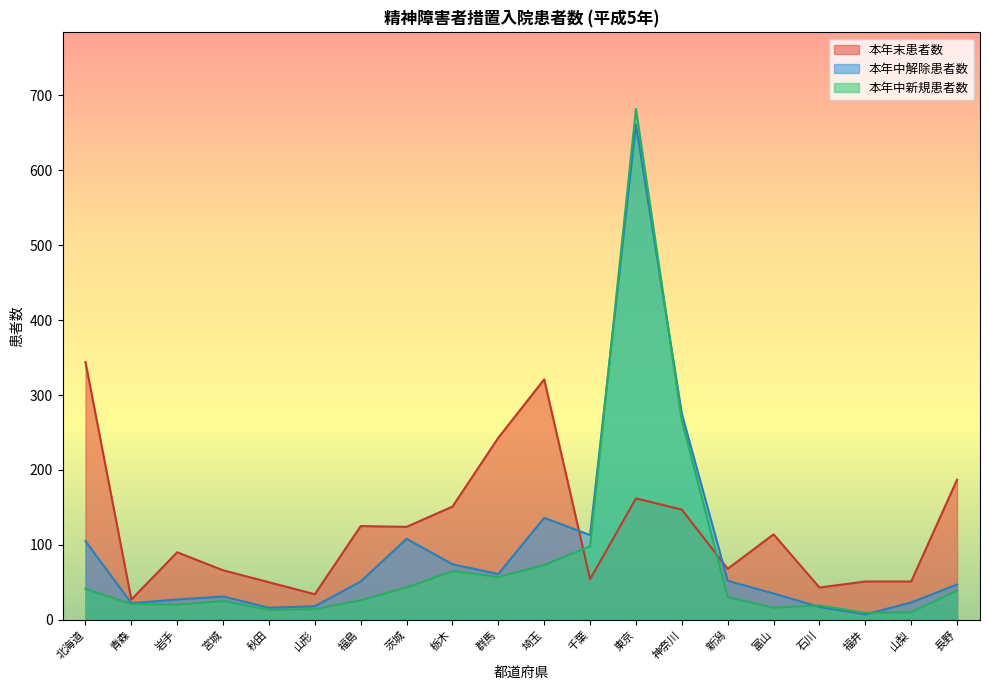

True or false: 本年中解除患者数 has more than 0 interior local peaks.

True